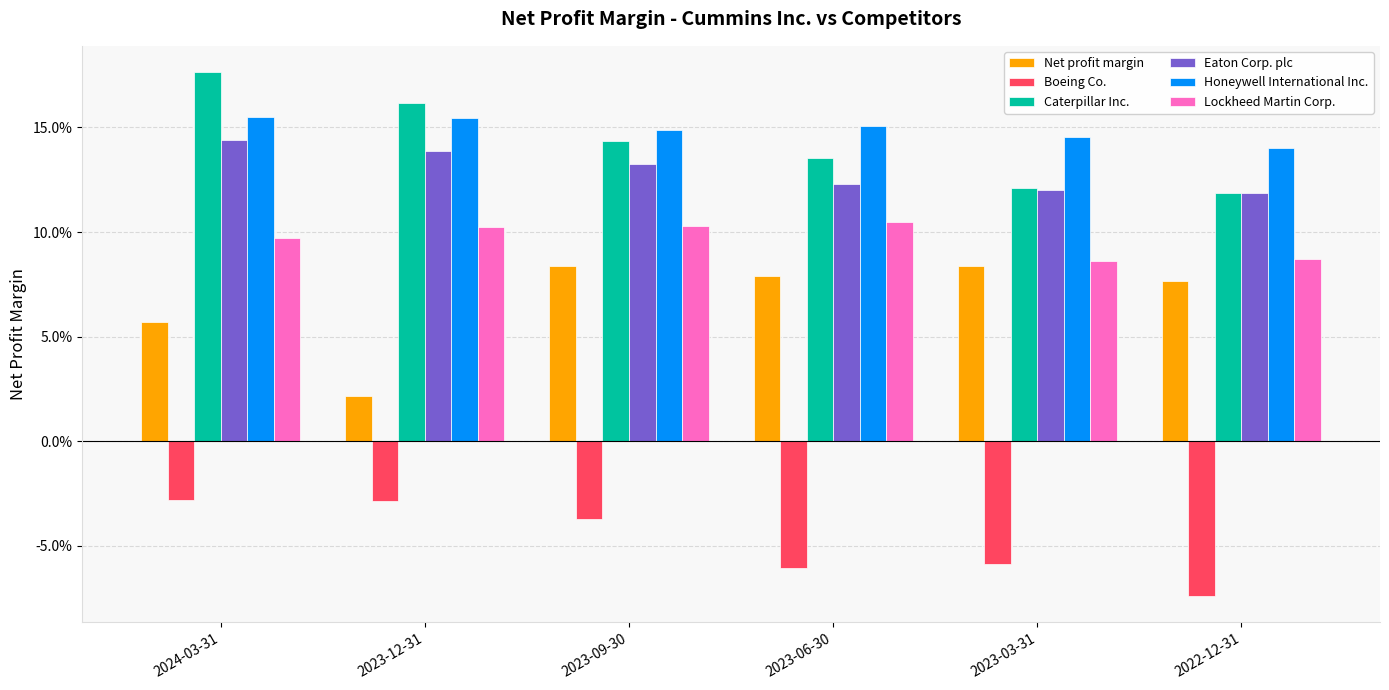

What are all the series names shown in the legend?

Net profit margin, Boeing Co., Caterpillar Inc., Eaton Corp. plc, Honeywell International Inc., Lockheed Martin Corp.